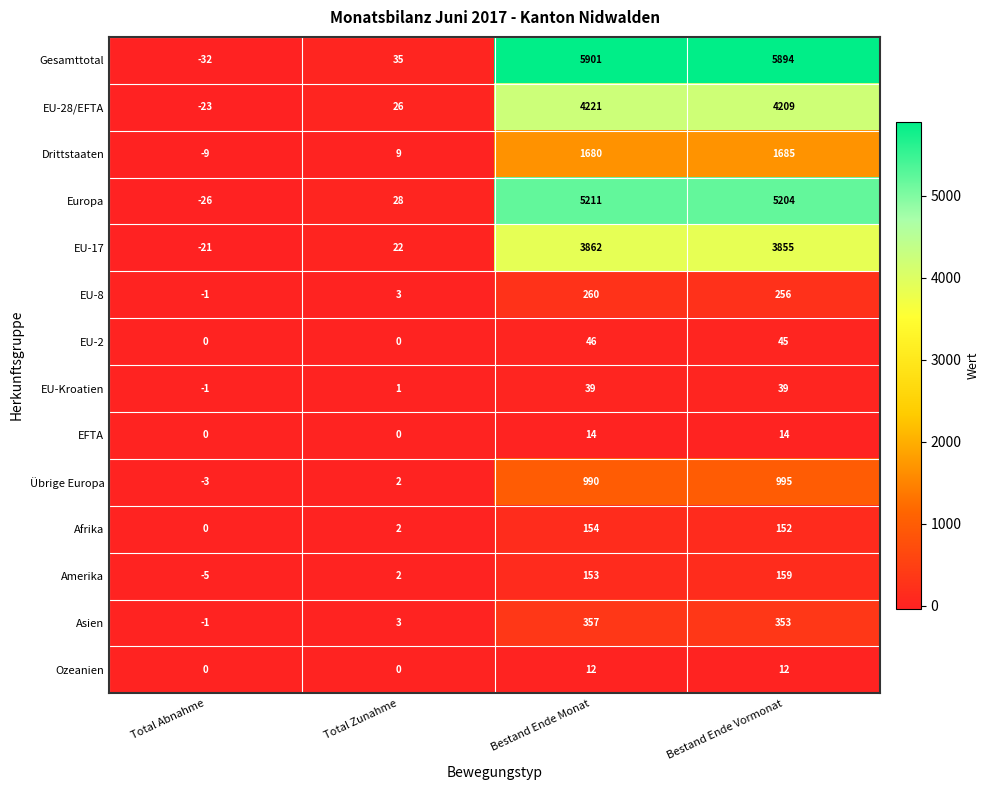

Is it true that Drittstaaten equals -9 at Total Abnahme?

True